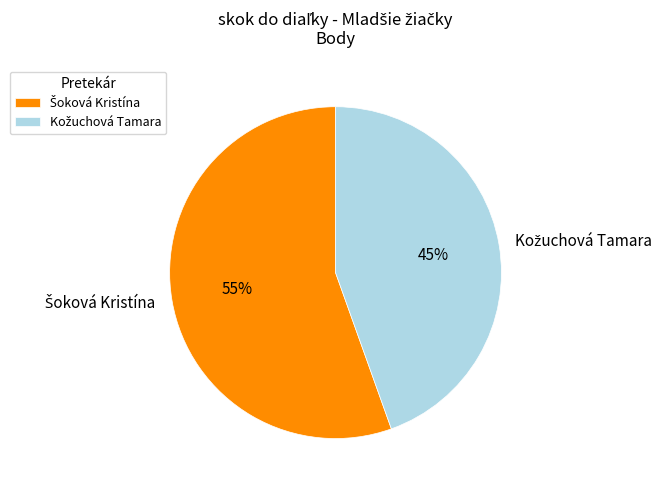

Does any single category account for the majority?

Yes